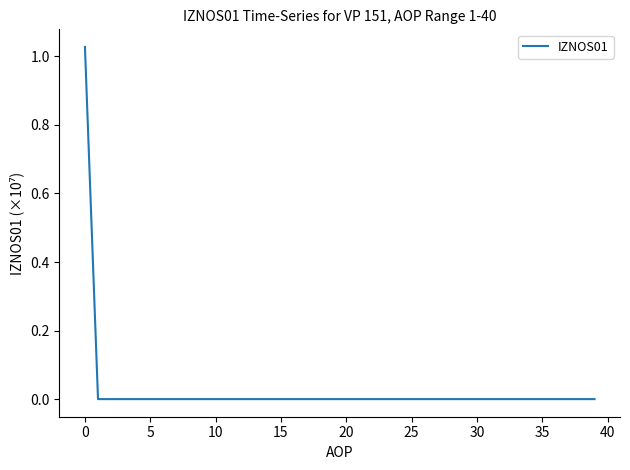

What is the greatest value displayed?

1.0